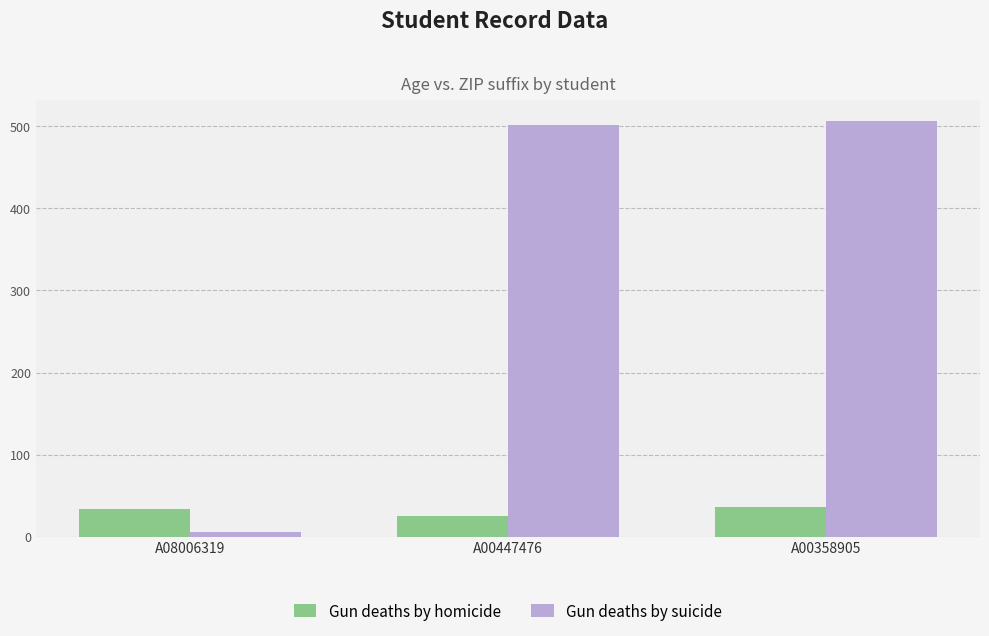

Is it true that Gun deaths by suicide equals 142 at A00447476?

False